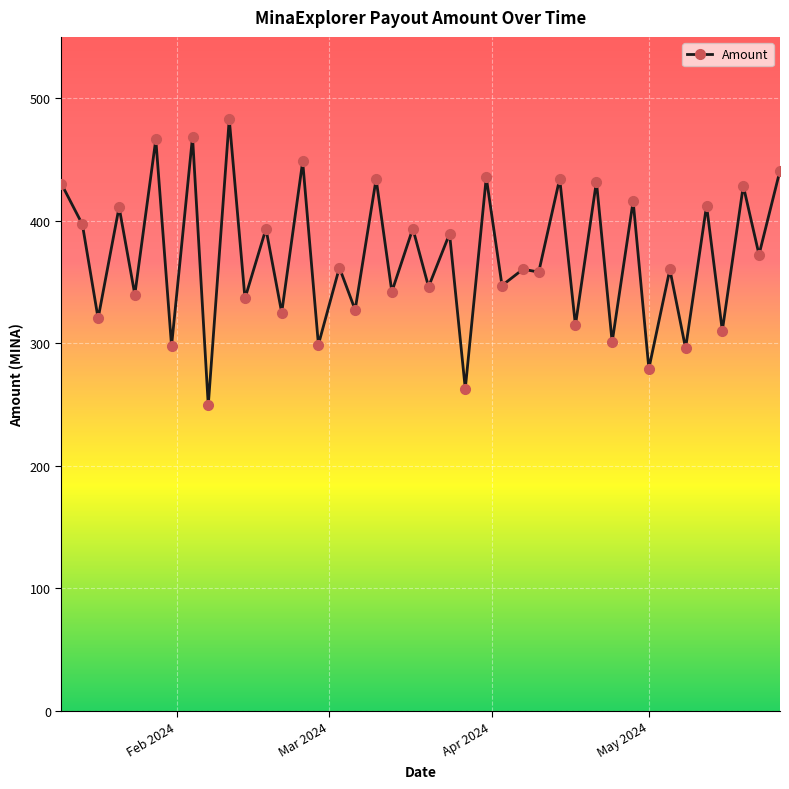

What is the difference between the second highest and second lowest values?

205.7